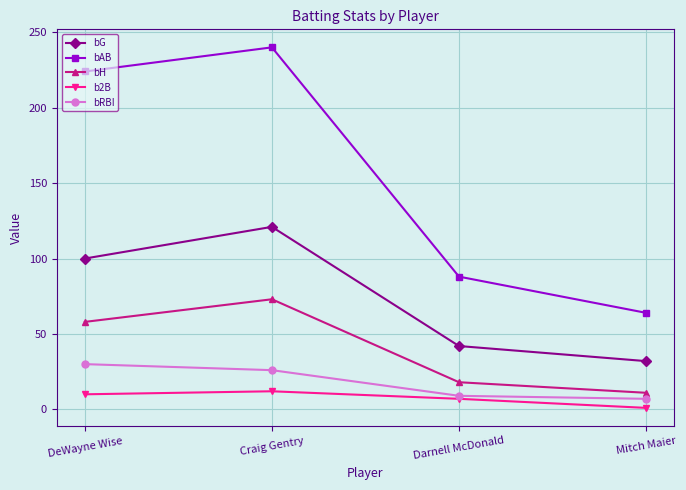

Which series has the largest range (max minus min)?

bAB